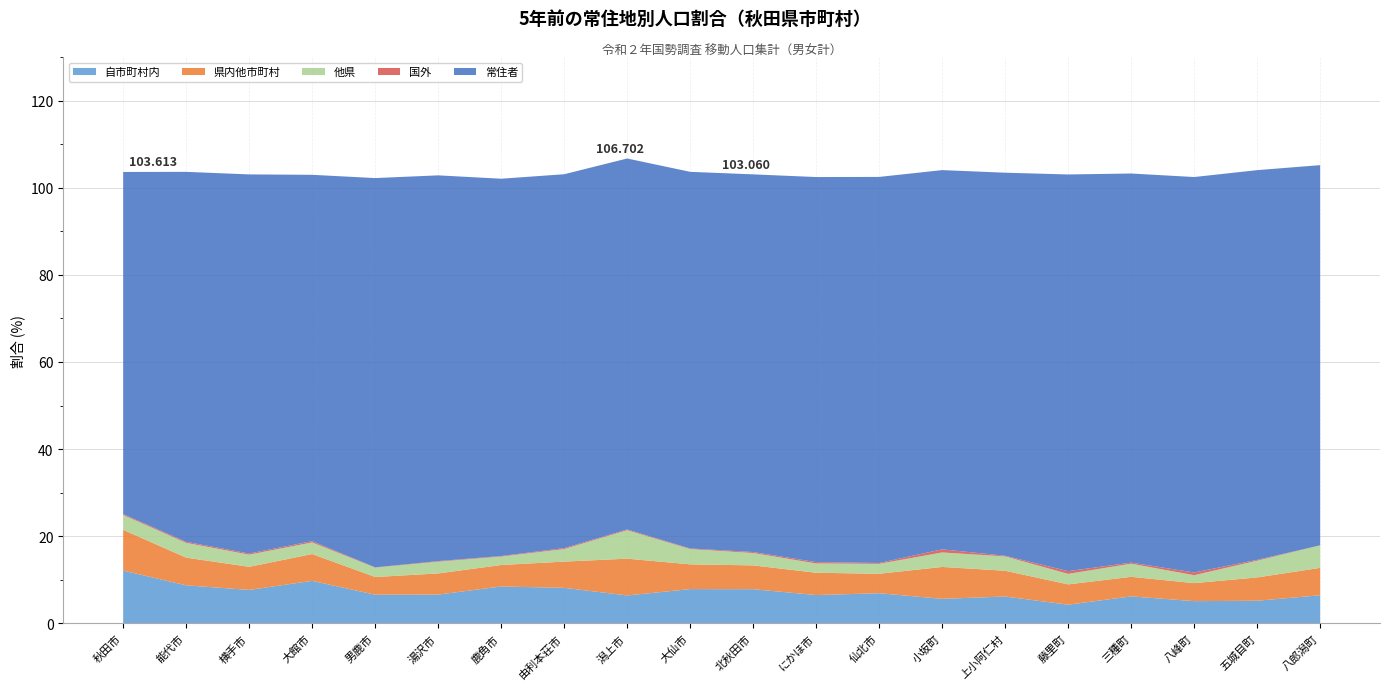

Reading left to right, extract all data points from this chart.

自市町村内: 秋田市=12.1	能代市=8.7	横手市=7.7	大館市=9.8	男鹿市=6.6	湯沢市=6.6	鹿角市=8.5	由利本荘市=8.2	潟上市=6.4	大仙市=7.9	北秋田市=7.8	にかほ市=6.5	仙北市=6.9	小坂町=5.6	上小阿仁村=6.2	藤里町=4.3	三種町=6.2	八峰町=5.1	五城目町=5.2	八郎潟町=6.4
県内他市町村: 秋田市=9.4	能代市=6.4	横手市=5.3	大館市=6.2	男鹿市=4.1	湯沢市=4.9	鹿角市=4.9	由利本荘市=6.0	潟上市=8.4	大仙市=5.7	北秋田市=5.5	にかほ市=5.1	仙北市=4.5	小坂町=7.3	上小阿仁村=5.9	藤里町=4.7	三種町=4.5	八峰町=4.1	五城目町=5.4	八郎潟町=6.3
他県: 秋田市=3.4	能代市=3.4	横手市=2.8	大館市=2.7	男鹿市=2.2	湯沢市=2.7	鹿角市=1.9	由利本荘市=2.9	潟上市=6.5	大仙市=3.5	北秋田市=2.8	にかほ市=2.1	仙北市=2.3	小坂町=3.3	上小阿仁村=3.3	藤里町=2.4	三種町=3.0	八峰町=1.8	五城目町=3.8	八郎潟町=5.2
国外: 秋田市=0.2	能代市=0.2	横手市=0.3	大館市=0.3	男鹿市=0.1	湯沢市=0.1	鹿角市=0.1	由利本荘市=0.2	潟上市=0.2	大仙市=0.1	北秋田市=0.2	にかほ市=0.3	仙北市=0.2	小坂町=0.7	上小阿仁村=0.1	藤里町=0.6	三種町=0.2	八峰町=0.6	五城目町=0.2	八郎潟町=0.0
常住者: 秋田市=78.5	能代市=84.9	横手市=87.0	大館市=84.1	男鹿市=89.4	湯沢市=88.5	鹿角市=86.6	由利本荘市=85.8	潟上市=85.2	大仙市=86.5	北秋田市=86.7	にかほ市=88.4	仙北市=88.6	小坂町=87.1	上小阿仁村=87.9	藤里町=91.1	三種町=89.3	八峰町=90.8	五城目町=89.5	八郎潟町=87.3